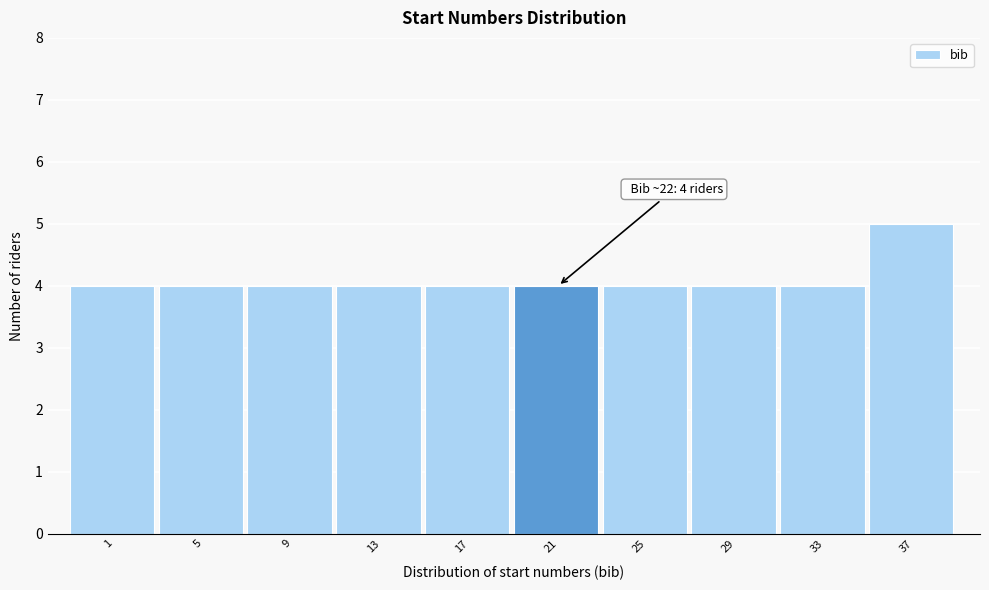

Reading left to right, list all the values displayed in this chart.

4	4	4	4	4	4	4	4	4	5